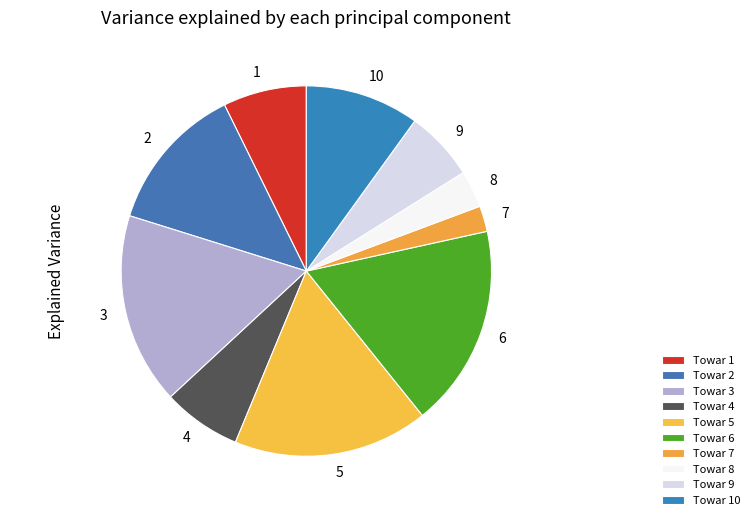

Which category has the biggest portion of the pie?

Towar 6